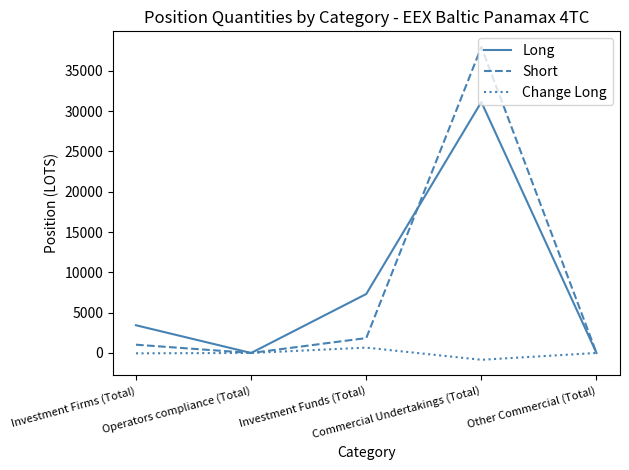

Rank the series by their maximum value, from lowest to highest.

Change Long, Long, Short